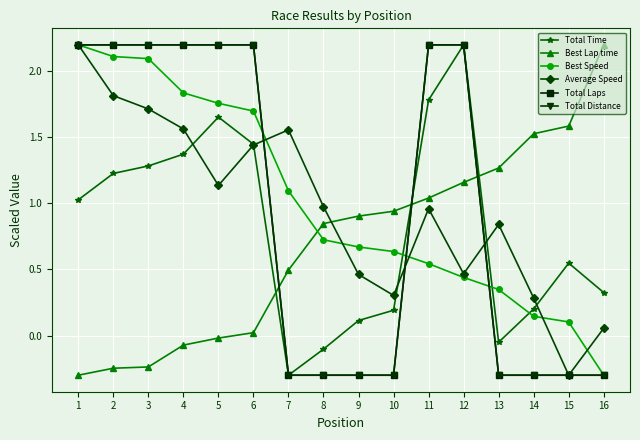

Is this an area chart (filled region under the line)?

No